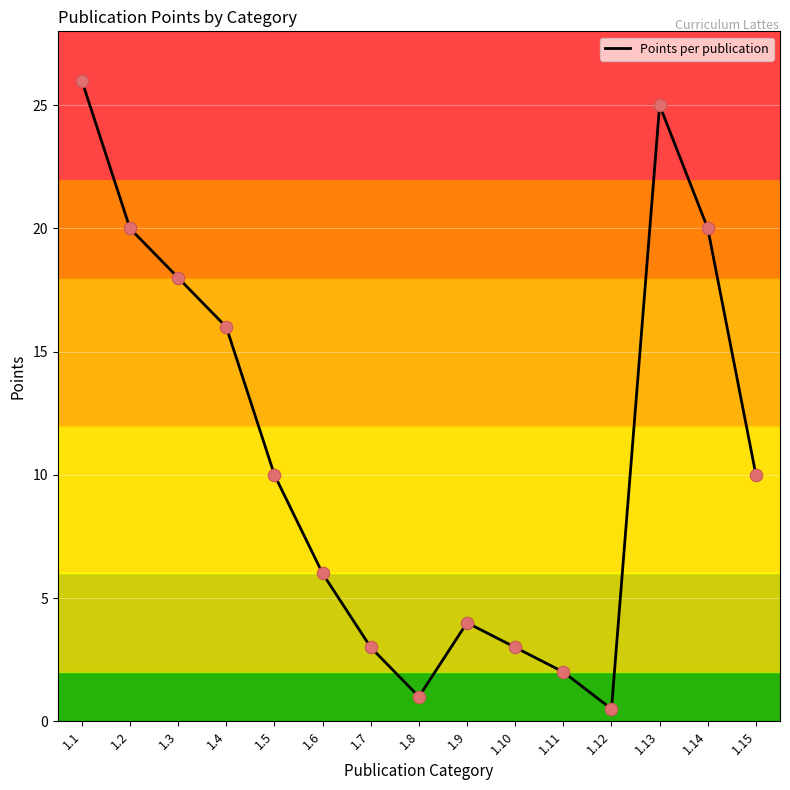

Which has a higher value, 1.13 or 1.6?

1.13